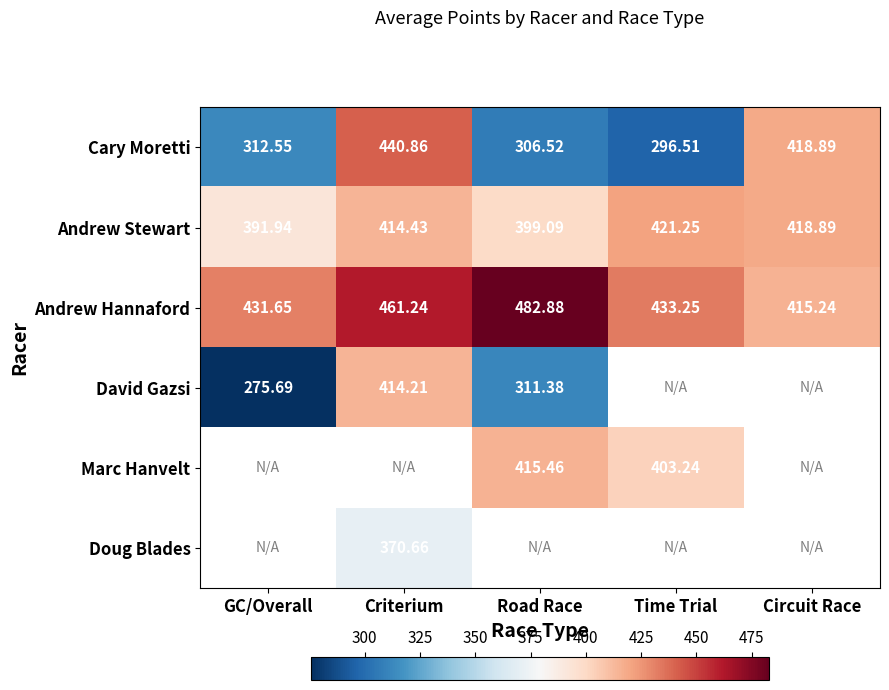

Rank the categories by Andrew Hannaford value from lowest to highest.

Circuit Race, GC/Overall, Time Trial, Criterium, Road Race